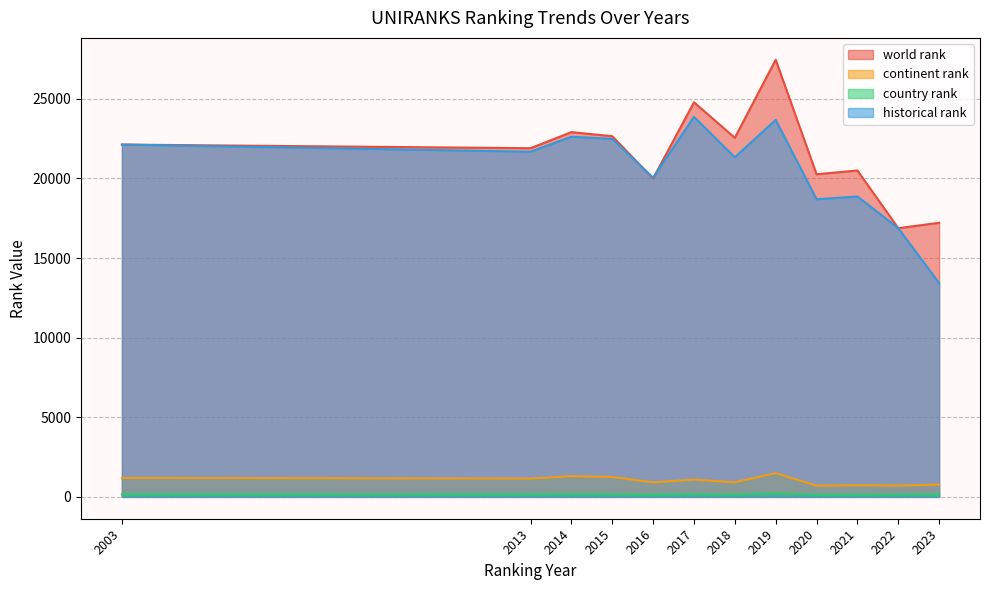

Is it true that country rank equals 65 at 2018?

False